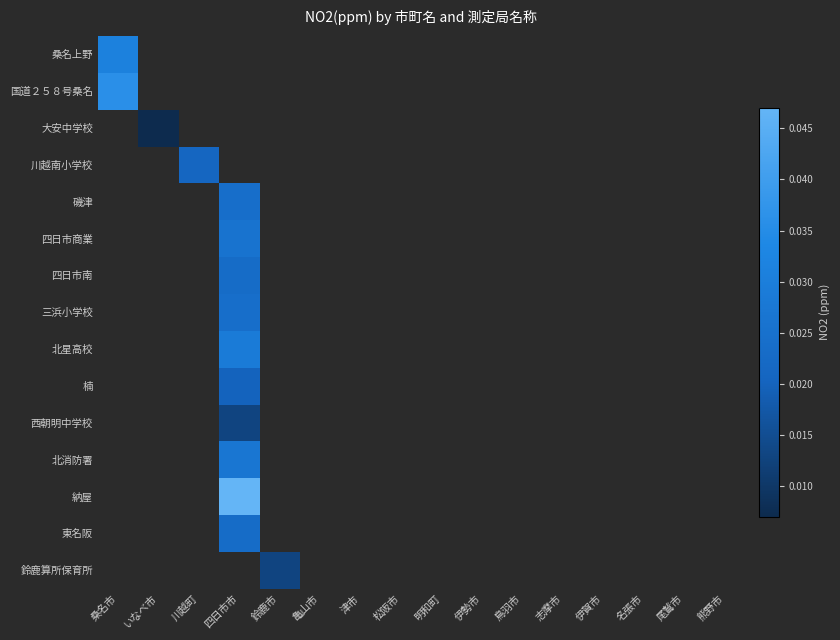

Which has a higher value, 名張市 or 明和町?

明和町